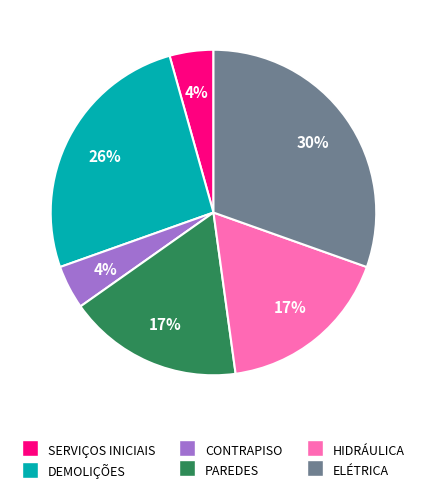

Does any single category account for the majority?

No